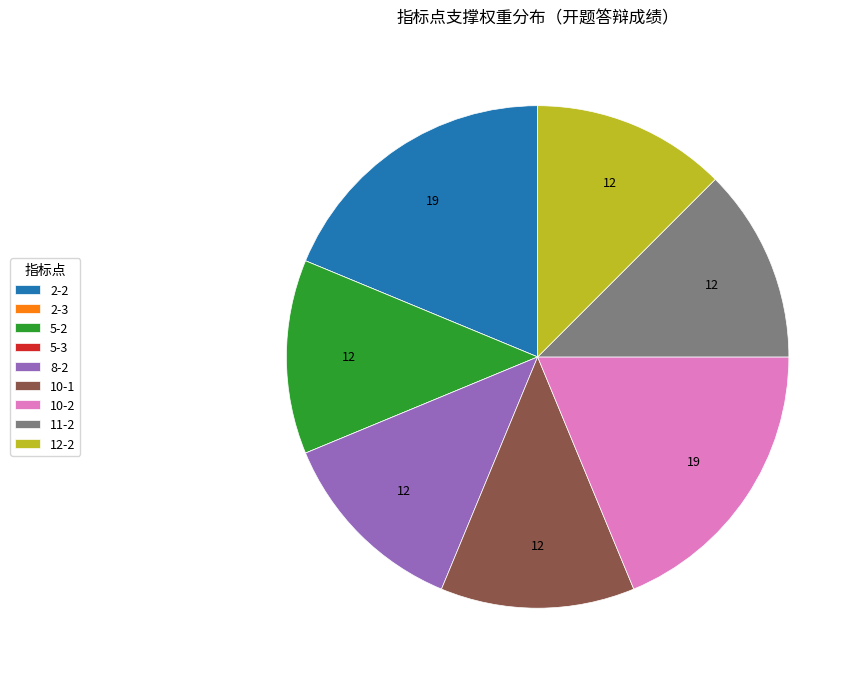

Between 8-2 and 2-2, which is larger?

2-2